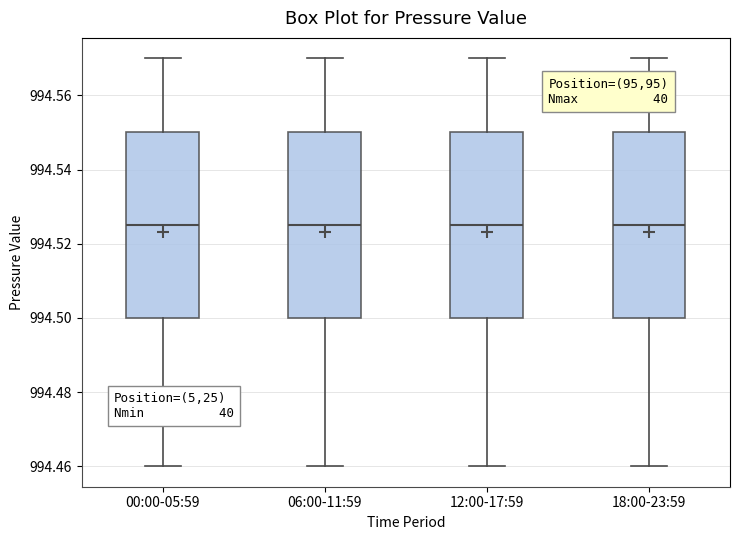

Reading left to right, read every box against the y-axis: the position of its median line, the range the box covers, and the ends of its whiskers. The values are not printed on the chart, so give them approximately, as read against the axis.

00:00-05:59: median 994.526, box 994.500 to 994.550, whiskers 994.460 to 994.570
06:00-11:59: median 994.526, box 994.500 to 994.550, whiskers 994.460 to 994.570
12:00-17:59: median 994.526, box 994.500 to 994.550, whiskers 994.460 to 994.570
18:00-23:59: median 994.526, box 994.500 to 994.550, whiskers 994.460 to 994.570